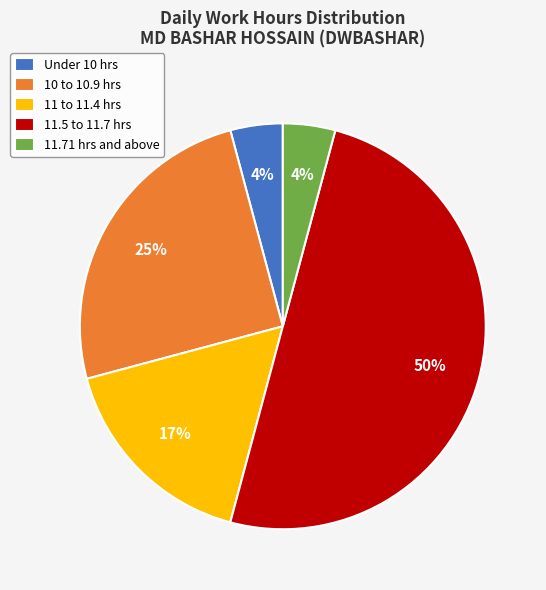

To the nearest percent, what is the average slice percentage?

20%